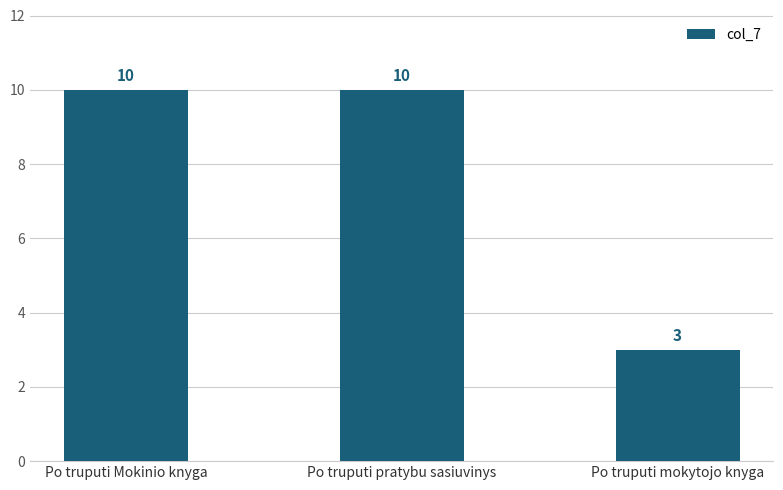

What is the value of the 1st bar from the left?

10